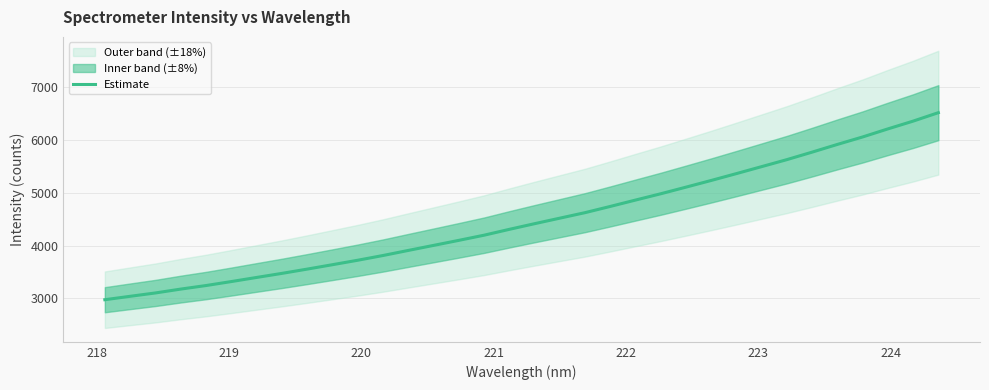

Reading right to left, extract all data points from this chart.

6521.2	6361.0	6213.7	6061.1	5919.9	5773.8	5631.7	5499.1	5366.8	5236.6	5109.7	4984.3	4864.9	4744.1	4626.0	4521.5	4416.7	4309.4	4198.5	4100.7	4005.0	3909.8	3813.5	3723.9	3639.4	3555.8	3474.8	3397.7	3319.9	3244.5	3177.2	3104.0	3040.5	2975.9